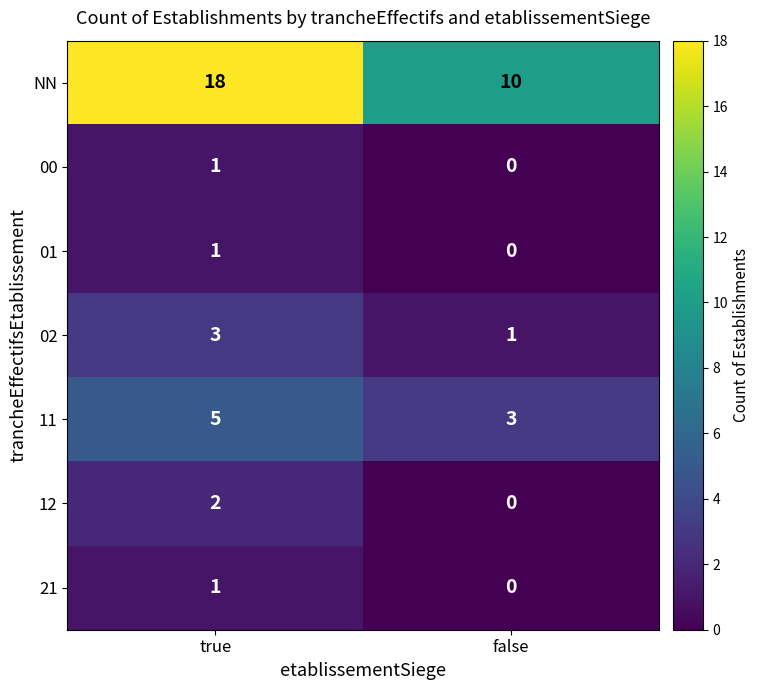

What is the difference between the highest and lowest values at true?

17